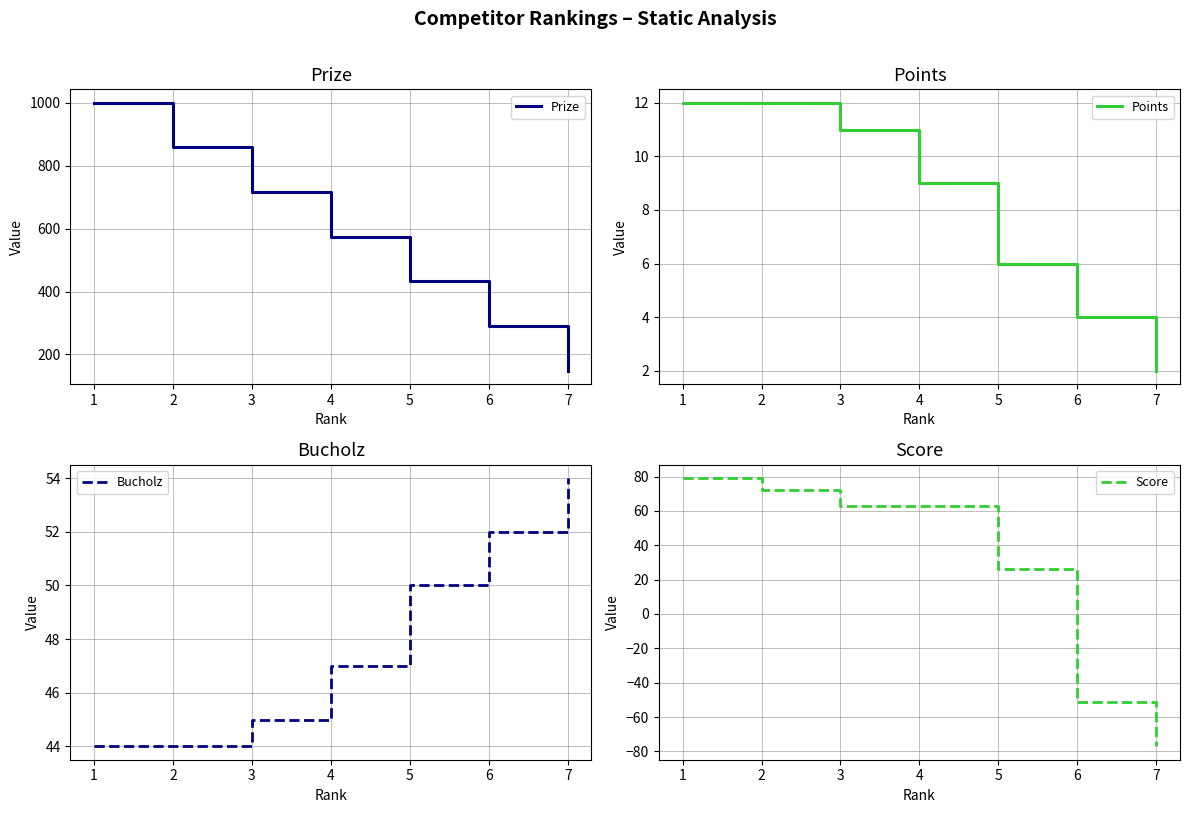

Rank the categories by Prize value from lowest to highest.

7, 6, 5, 4, 3, 2, 1